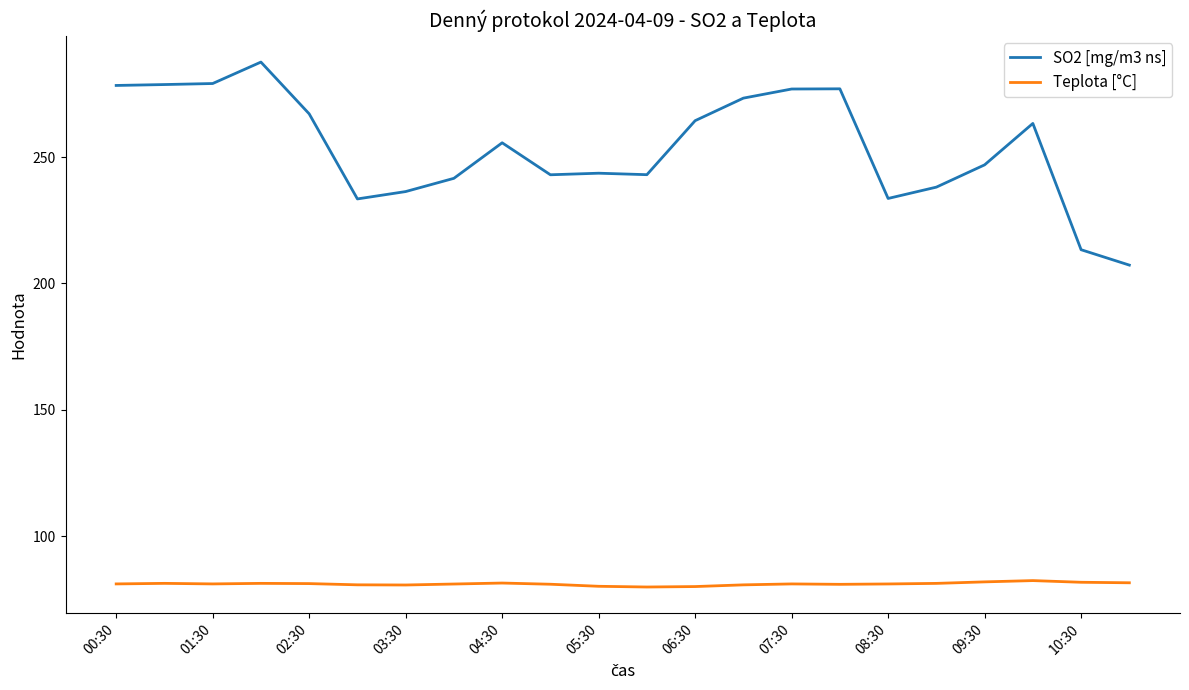

Which series has the largest total across all categories?

SO2 [mg/m3 ns]